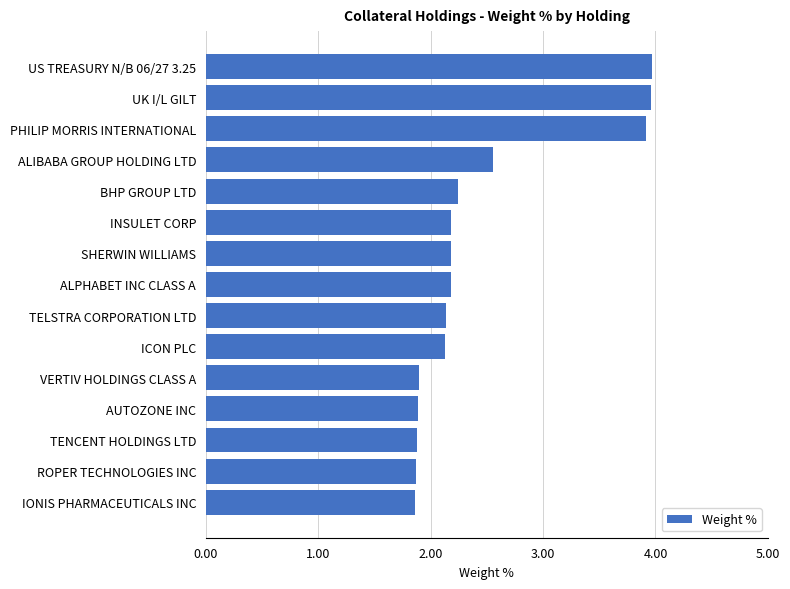

The value at TELSTRA CORPORATION LTD is 3.4. True or false?

False